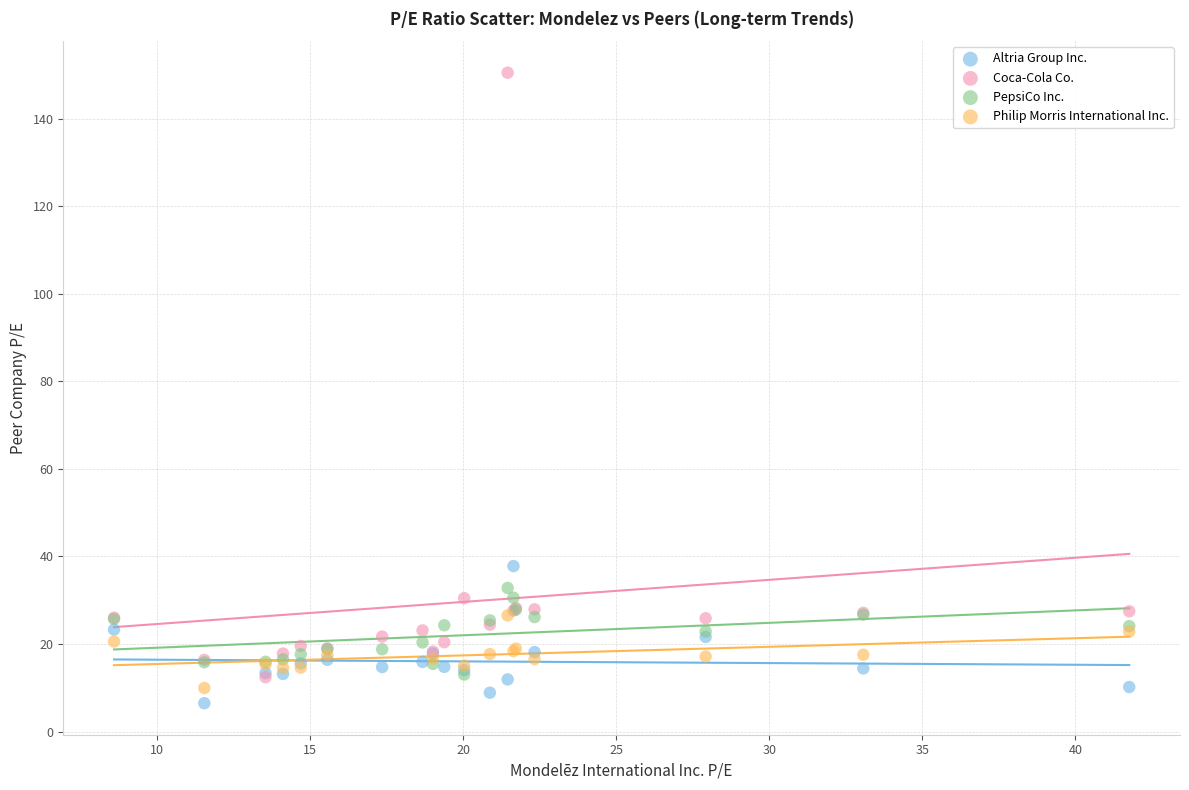

Which series has the widest spread of Y values?

Coca-Cola Co.